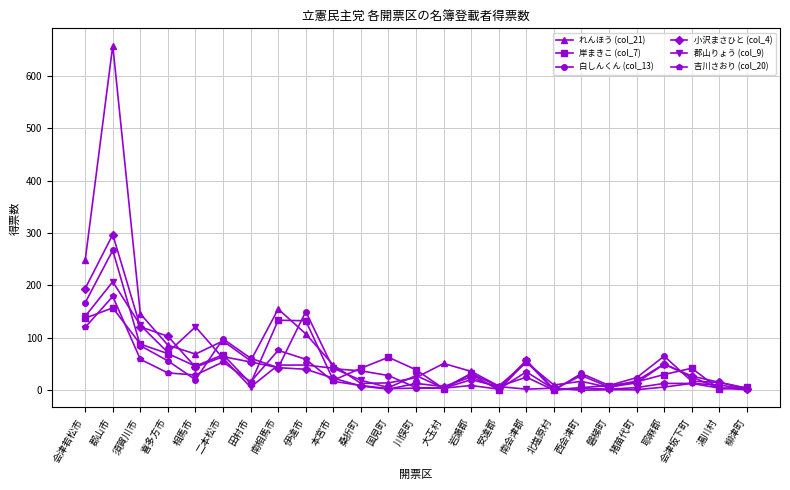

Is it true that 白しんくん (col_13) equals 250.7 at 伊達市?

False